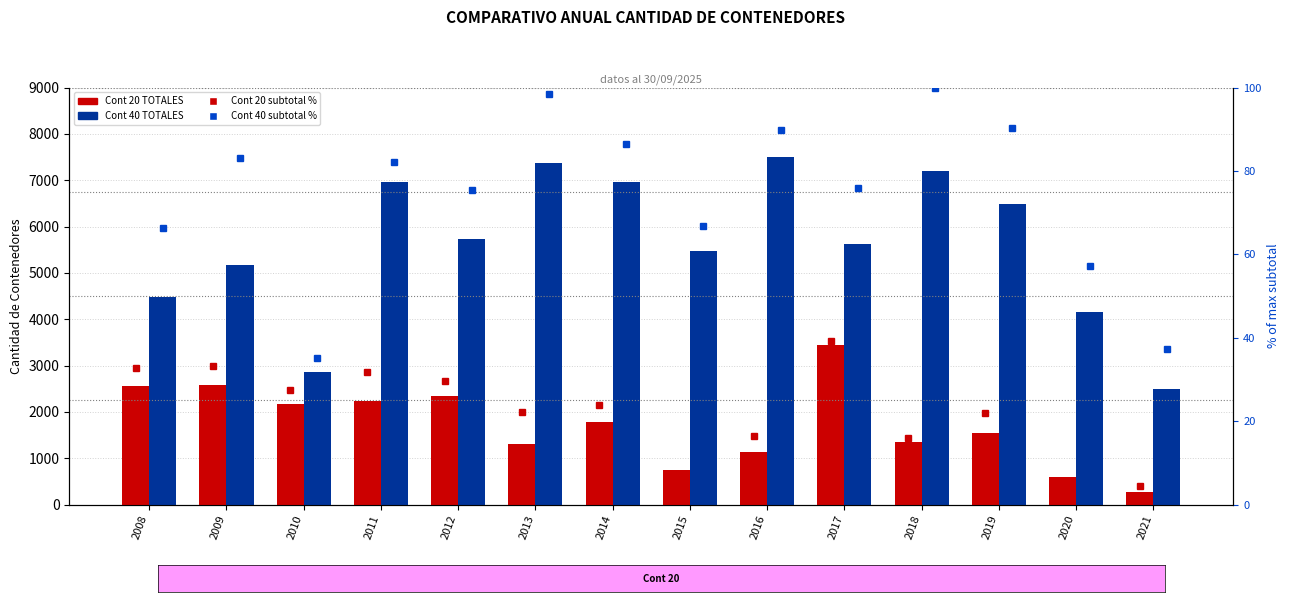

What is the minimum value shown in the chart?

4.6